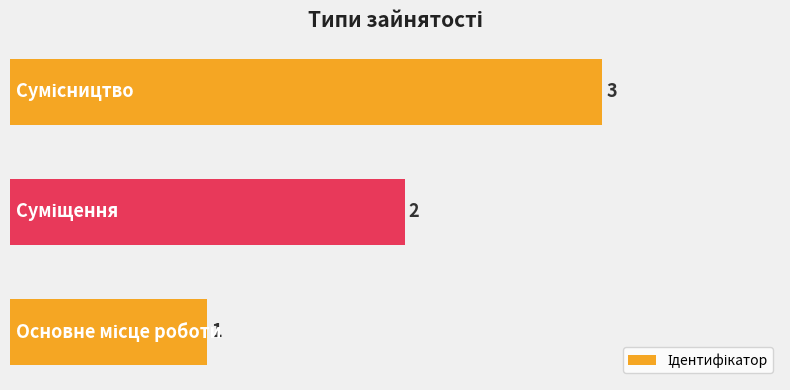

How many values are between 1 and 3?

3